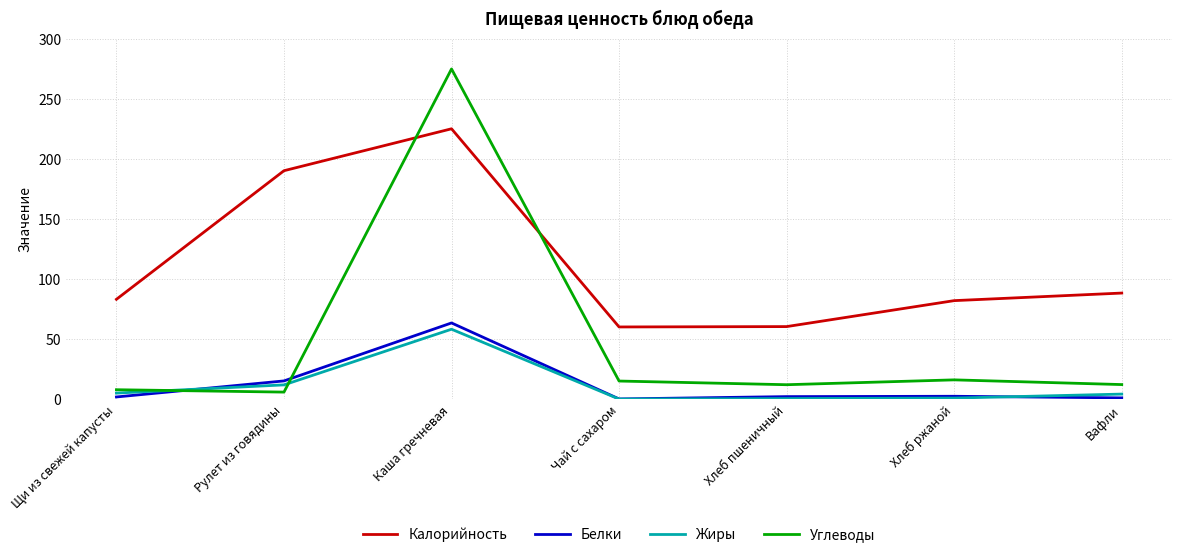

How many interior local peaks does the Углеводы series have?

2